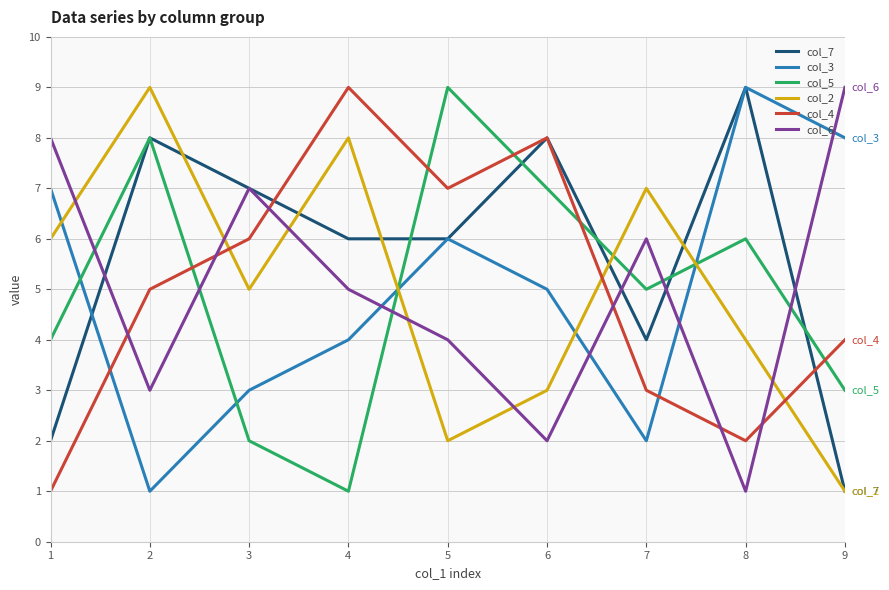

True or false: col_3 and col_6 intersect in this chart.

True